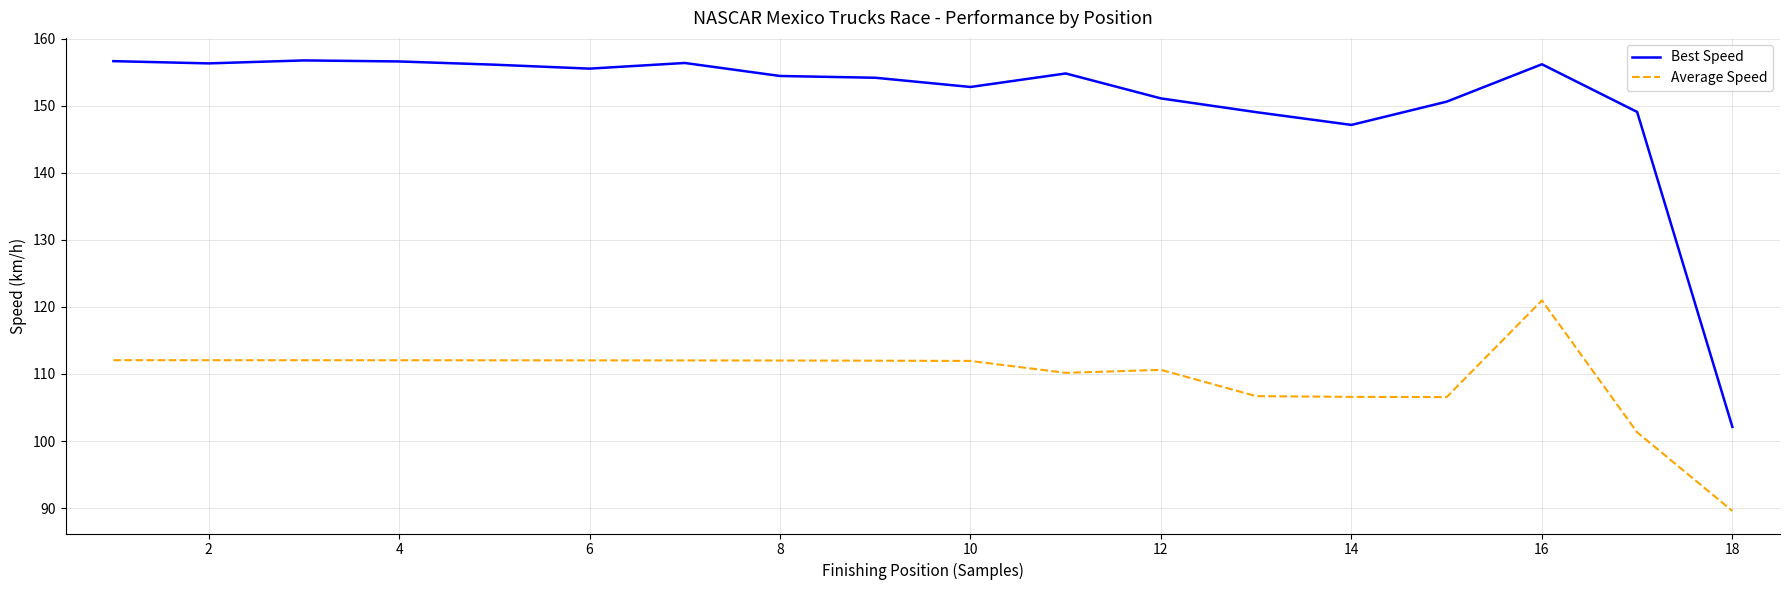

How many categories are shown in the chart?

18